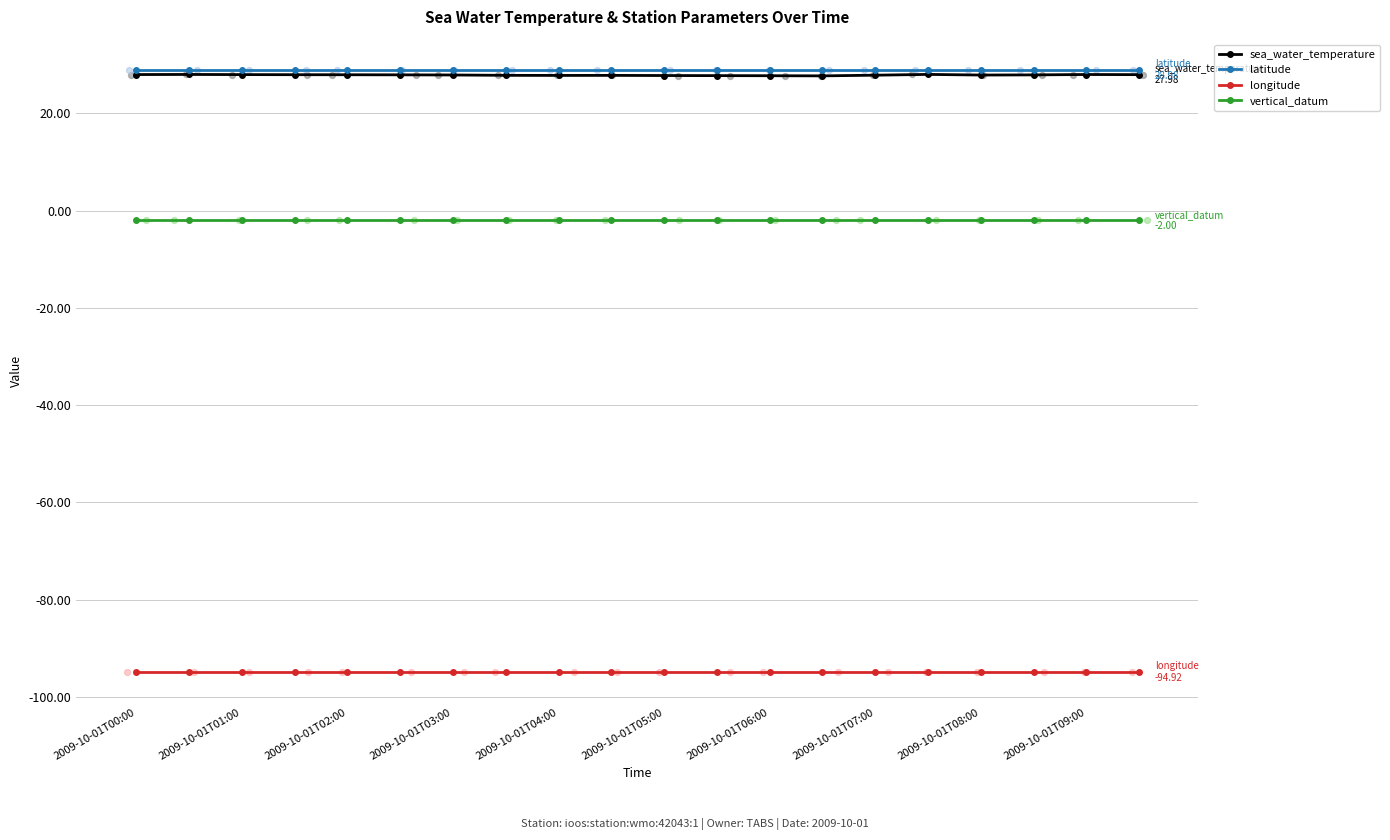

Is the value of sea_water_temperature at 19 greater than the value of longitude at 2009-10-01T08:00?

Yes